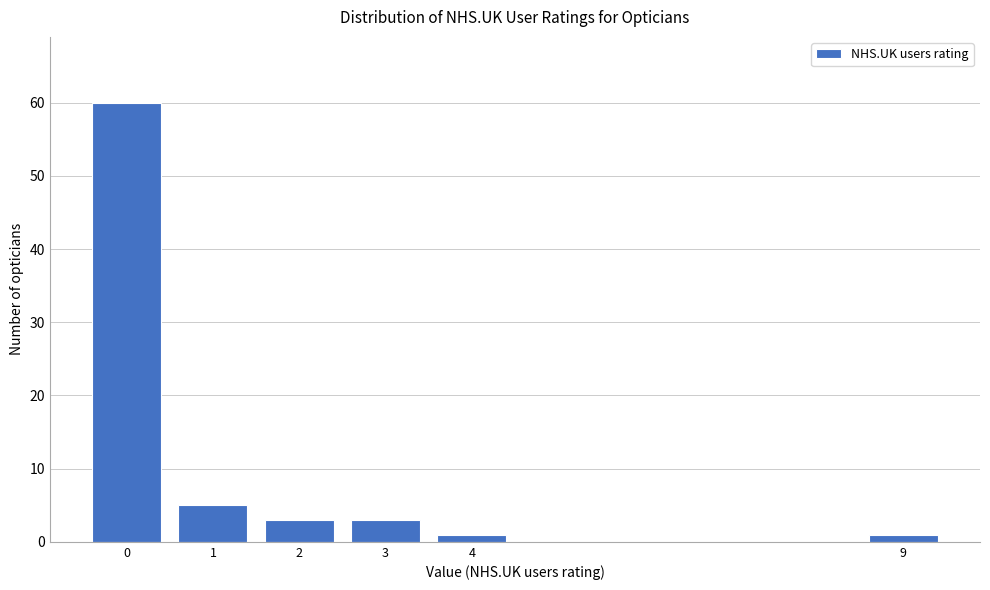

Reading left to right, what are all the values shown in this chart?

60	5	3	3	1	1